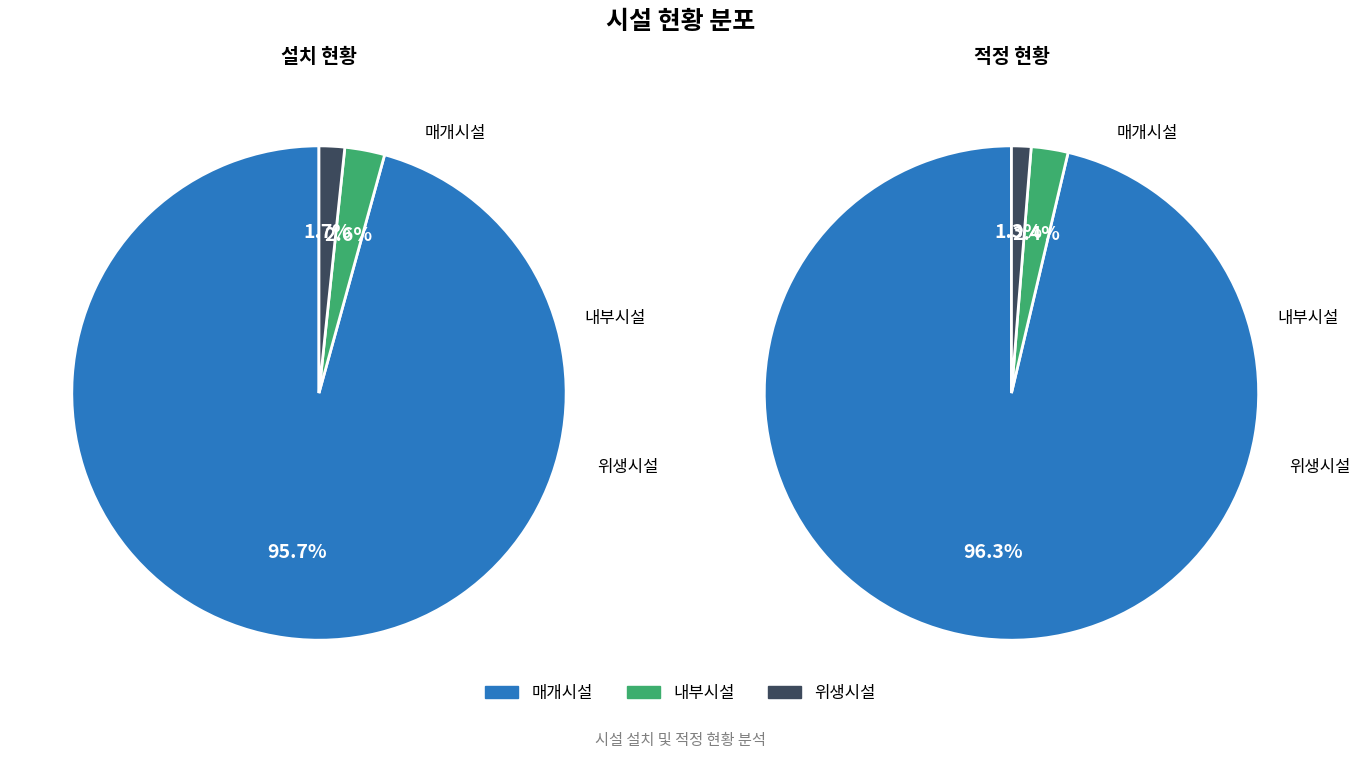

Which category has the biggest portion of the pie?

매개시설